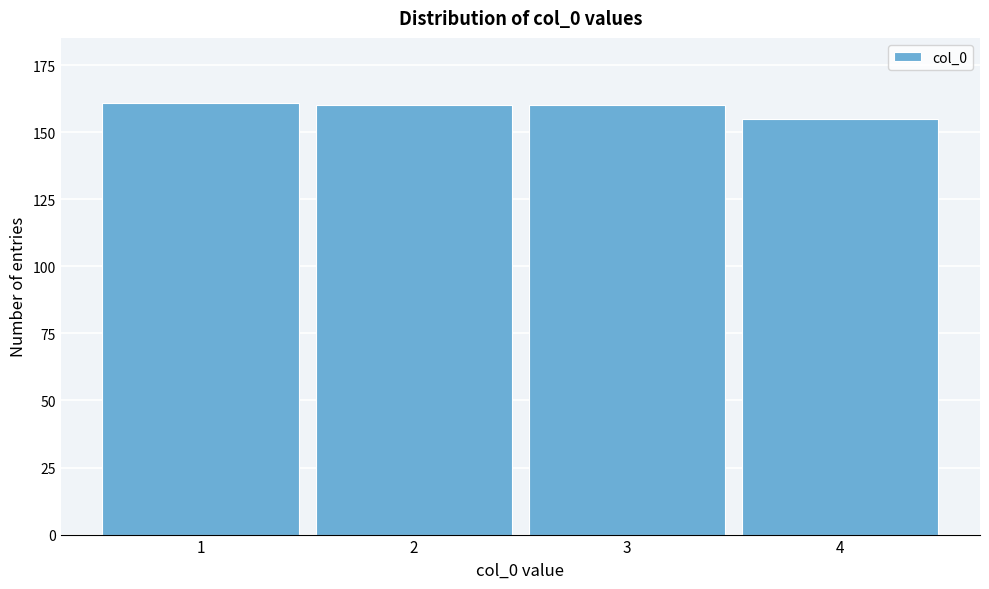

Reading left to right, extract all data points from this chart.

1=161	2=160	3=160	4=155